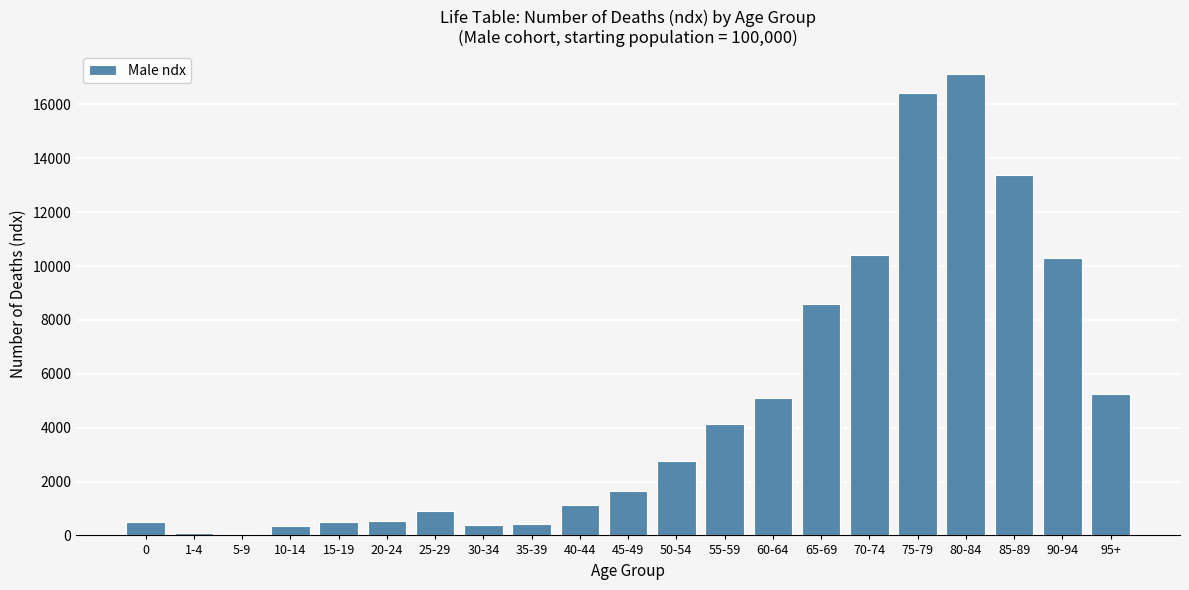

Between 30-34 and 70-74, which is larger?

70-74